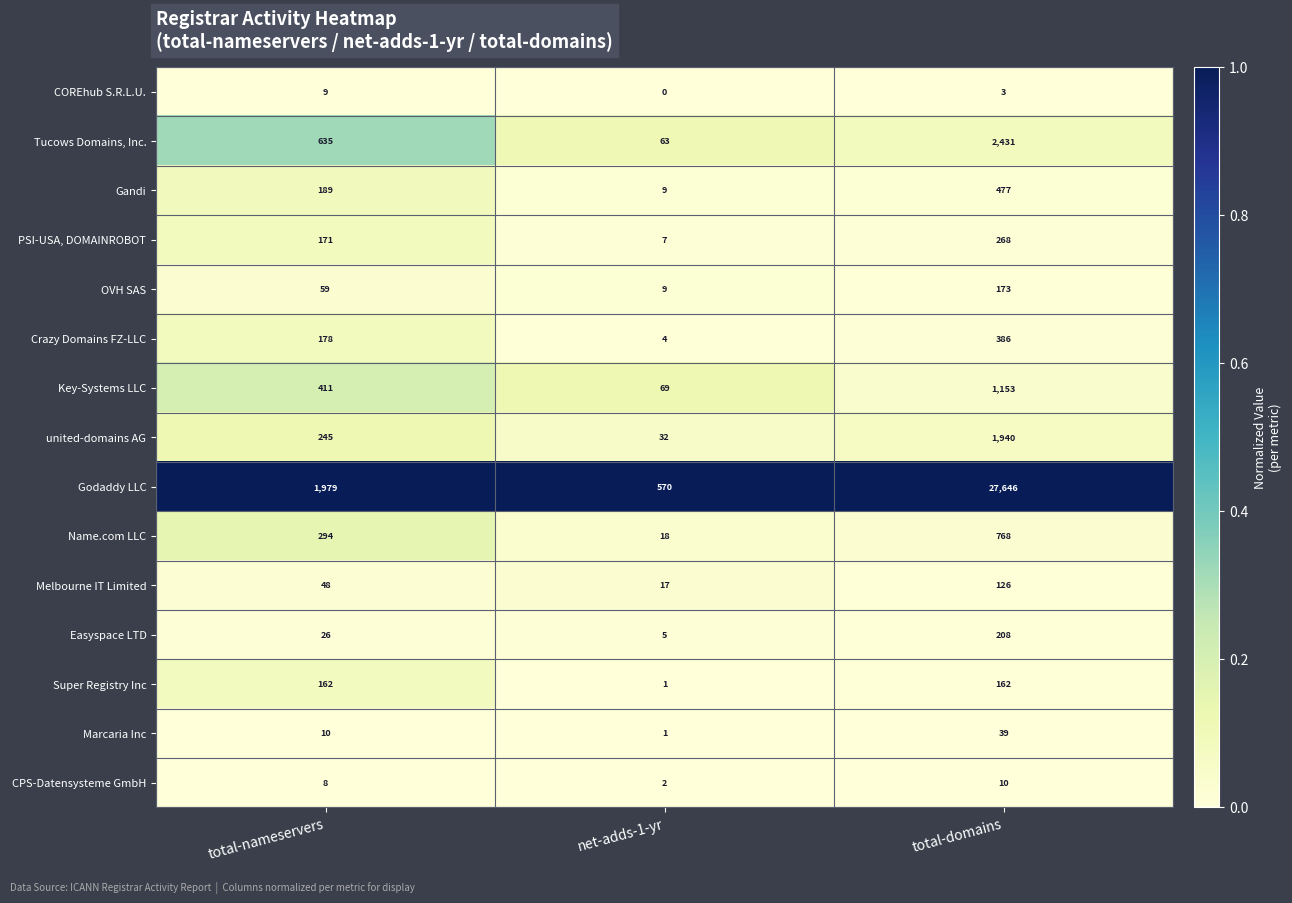

Rank the series at total-nameservers from lowest to highest value.

CPS-Datensysteme GmbH, COREhub S.R.L.U., Marcaria Inc, Easyspace LTD, Melbourne IT Limited, OVH SAS, Super Registry Inc, PSI-USA, DOMAINROBOT, Crazy Domains FZ-LLC, Gandi, united-domains AG, Name.com LLC, Key-Systems LLC, Tucows Domains, Inc., Godaddy LLC